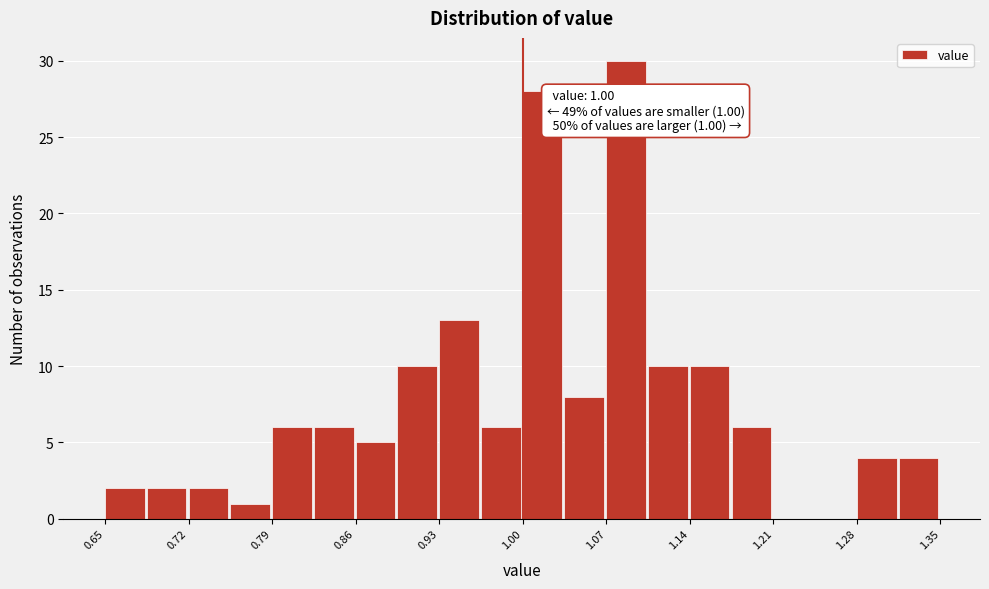

Read against the x-axis, roughly where is the centre of the tallest bar?

1.09